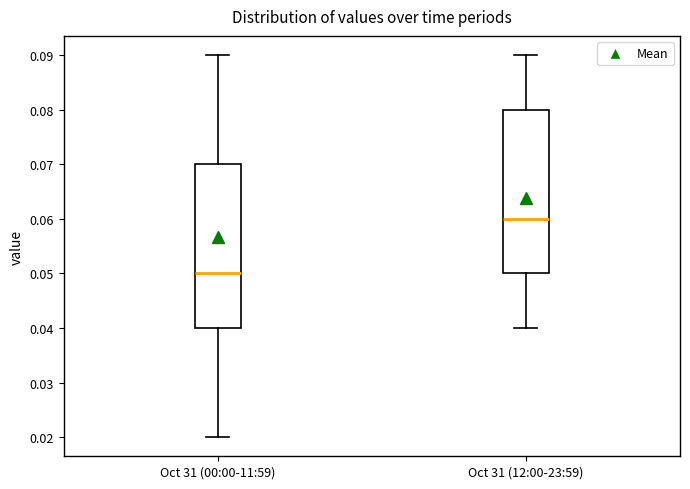

Reading left to right, read every box against the y-axis: the position of its median line, the range the box covers, and the ends of its whiskers. The values are not printed on the chart, so give them approximately, as read against the axis.

Oct 31 (00:00-11:59): median 0.05, box 0.04 to 0.07, whiskers 0.02 to 0.09
Oct 31 (12:00-23:59): median 0.06, box 0.05 to 0.08, whiskers 0.04 to 0.09